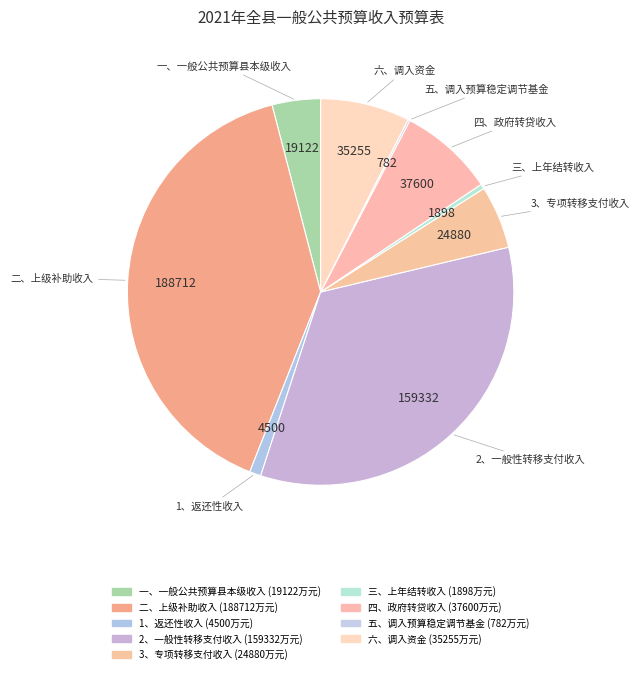

Which has a higher value, 3、专项转移支付收入 or 三、上年结转收入?

3、专项转移支付收入